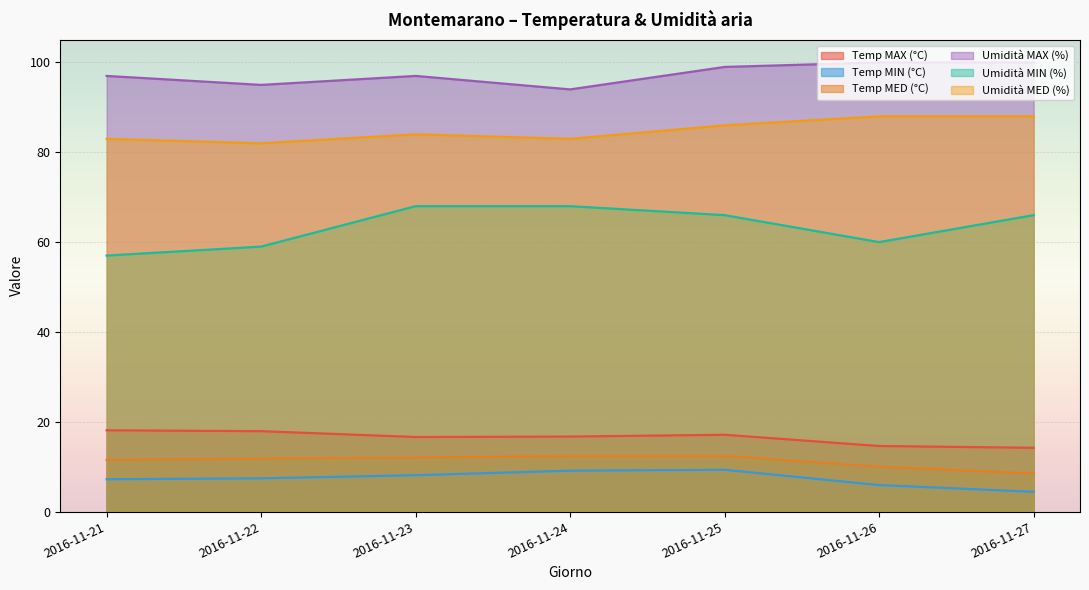

What is the sum of the Umidità MIN (%) values at 2016-11-26 and 2016-11-27?

126.0